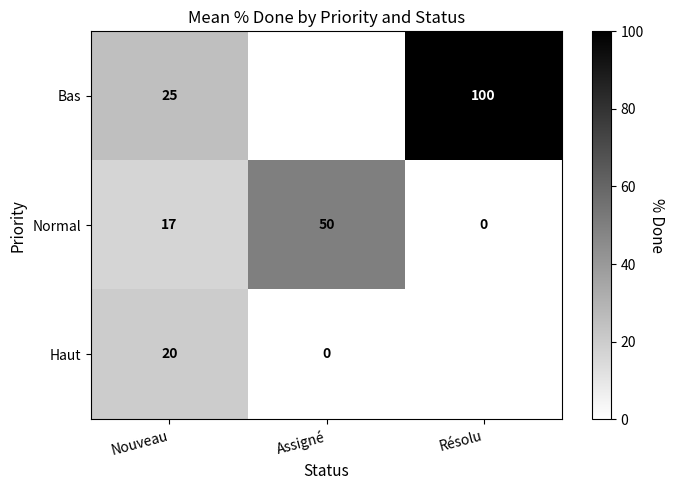

List the labels in order of Normal value, smallest first.

Résolu, Nouveau, Assigné